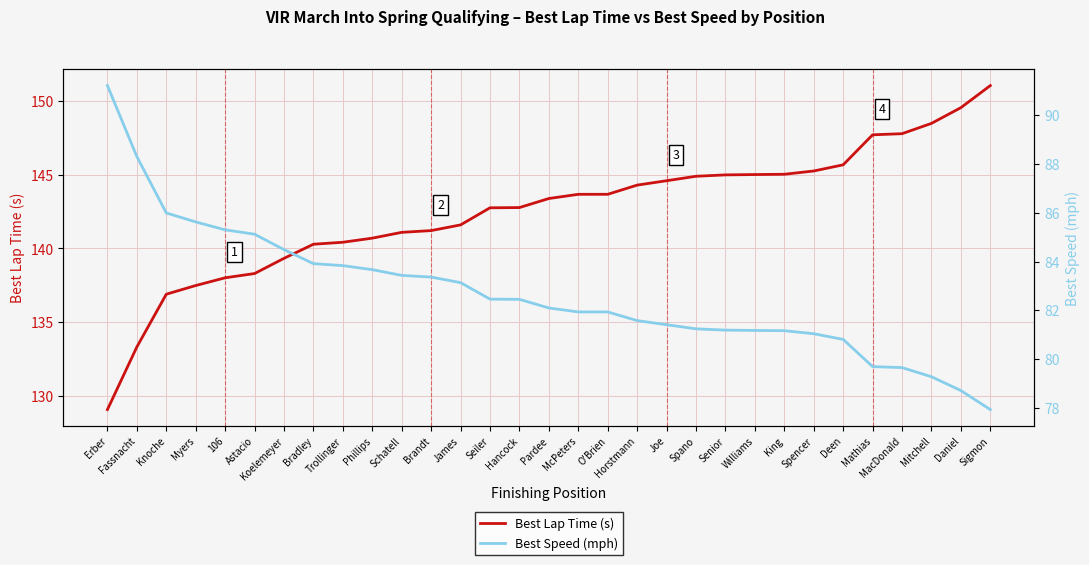

At which label does Best Lap Time (s) first exceed 143?

Pardee